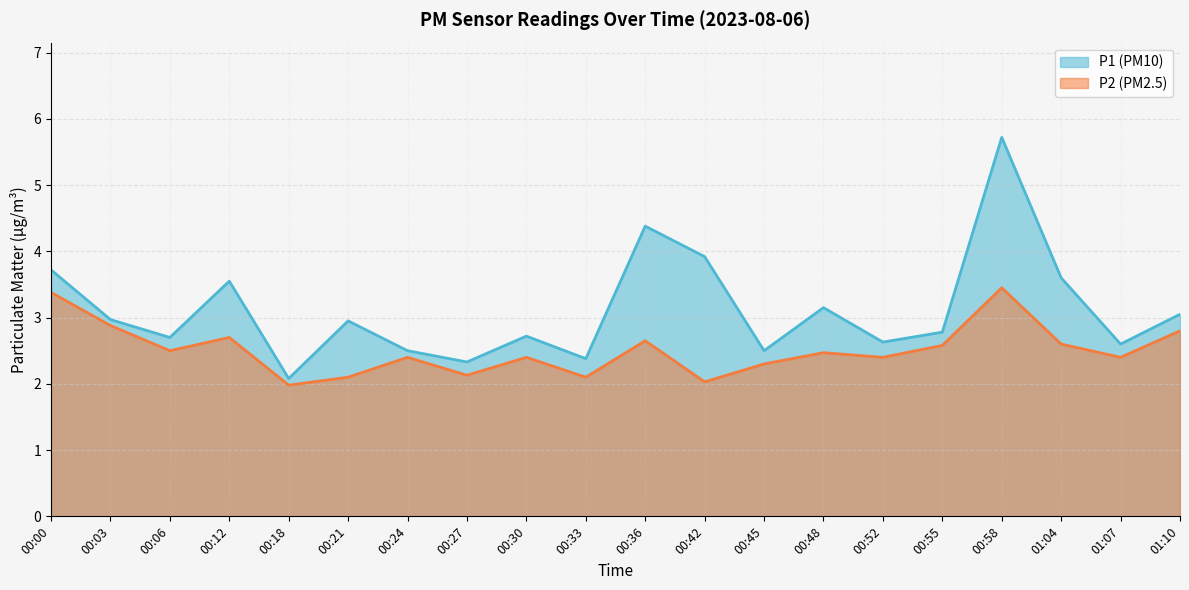

What is the total value across all series at 00:55?

5.4